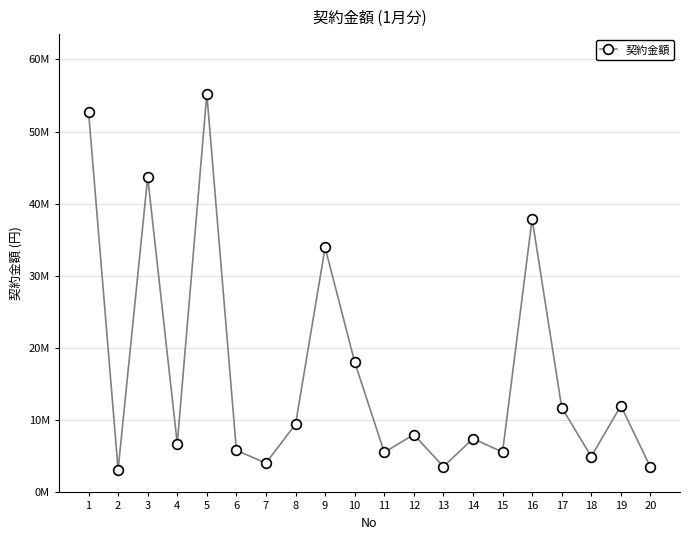

What is the change in value from 12 to 17?

+3748500